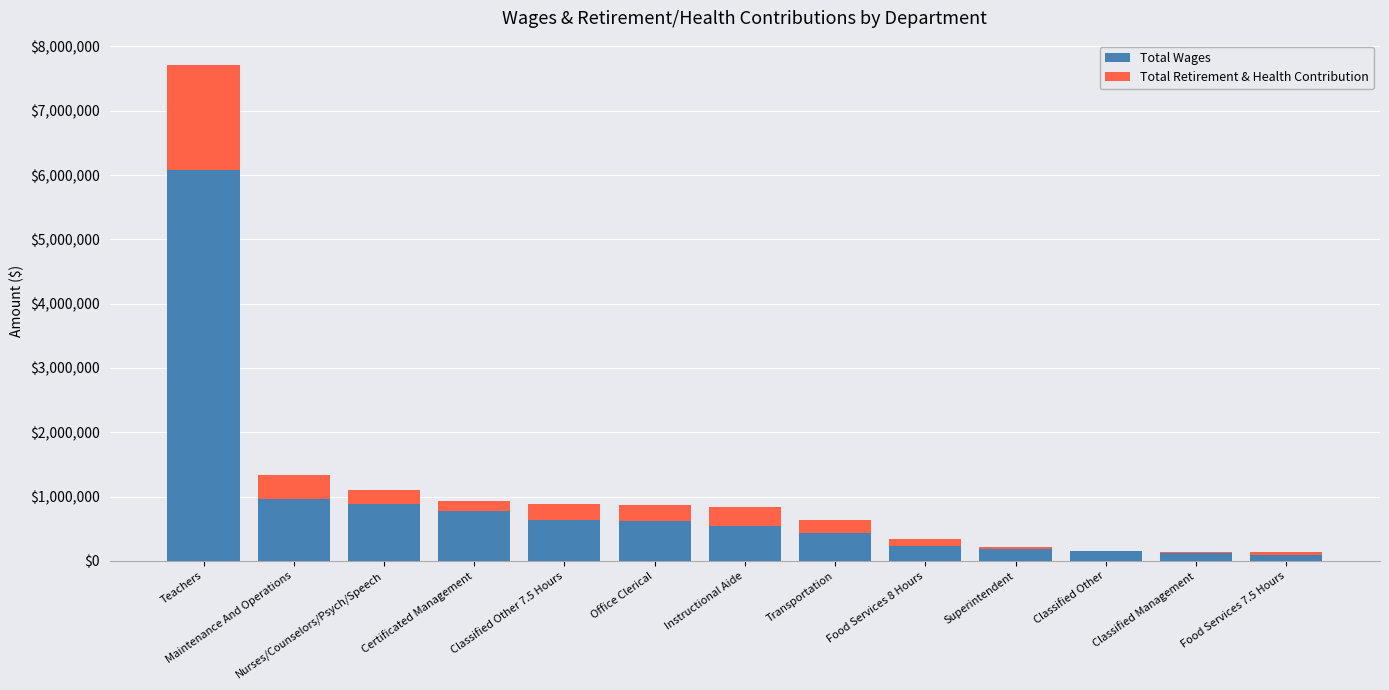

Is it true that Total Wages equals 150575 at Classified Other?

True